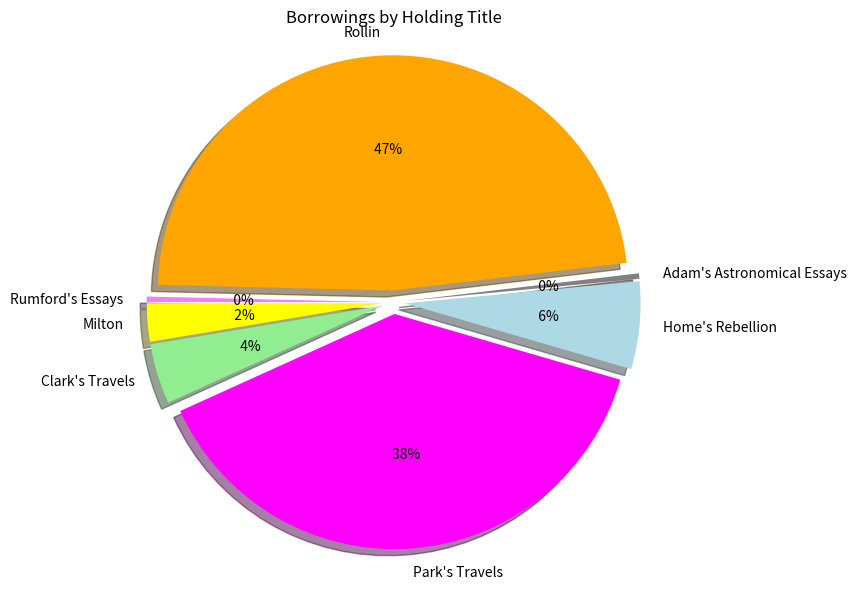

What is the ratio of the value at Park's Travels to the value at Milton?

14.7